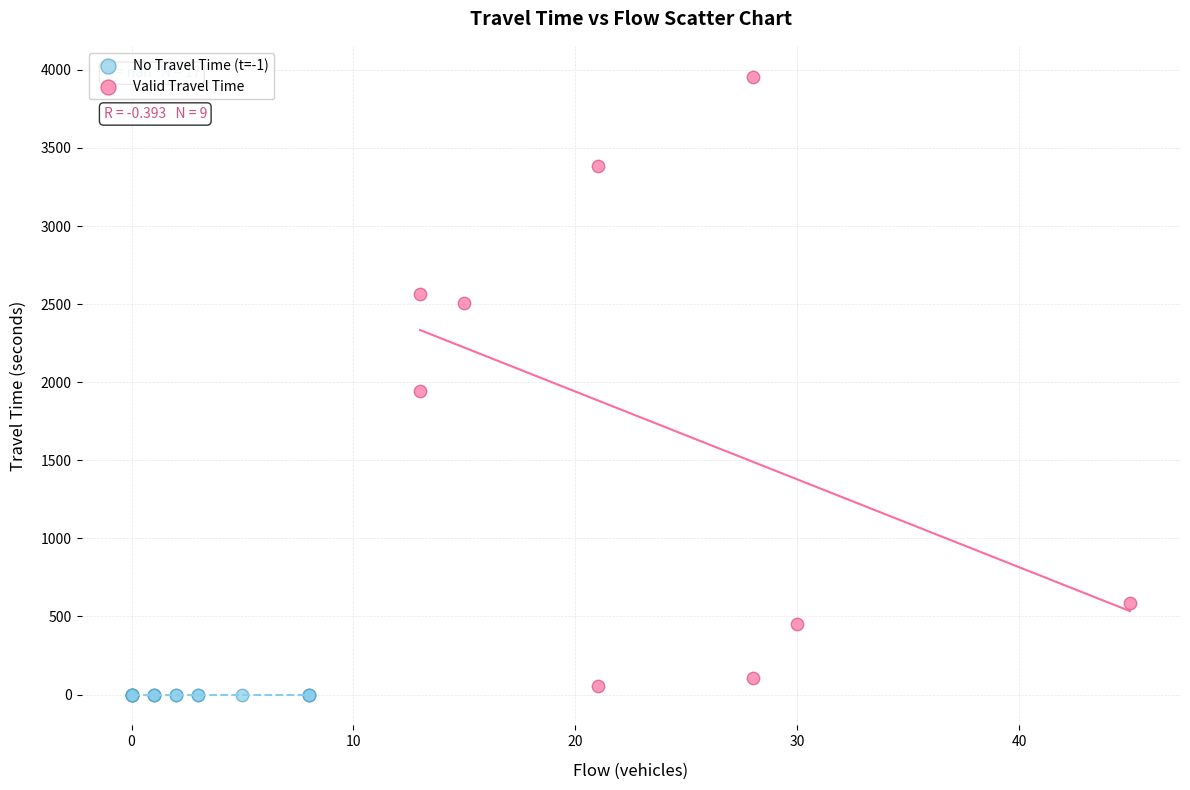

Which series contains the highest Y value?

Valid Travel Time